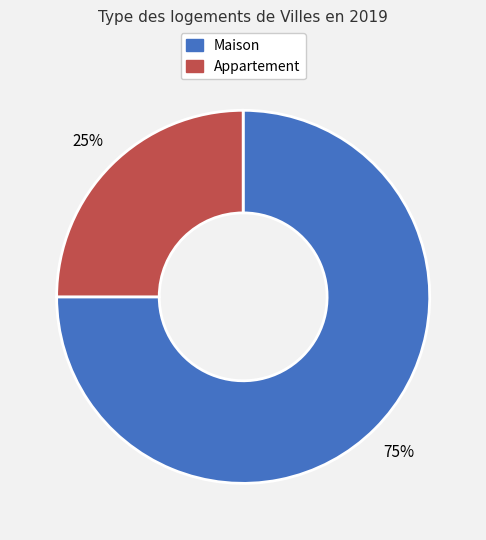

Is it true that Maison is 75% of the pie?

True